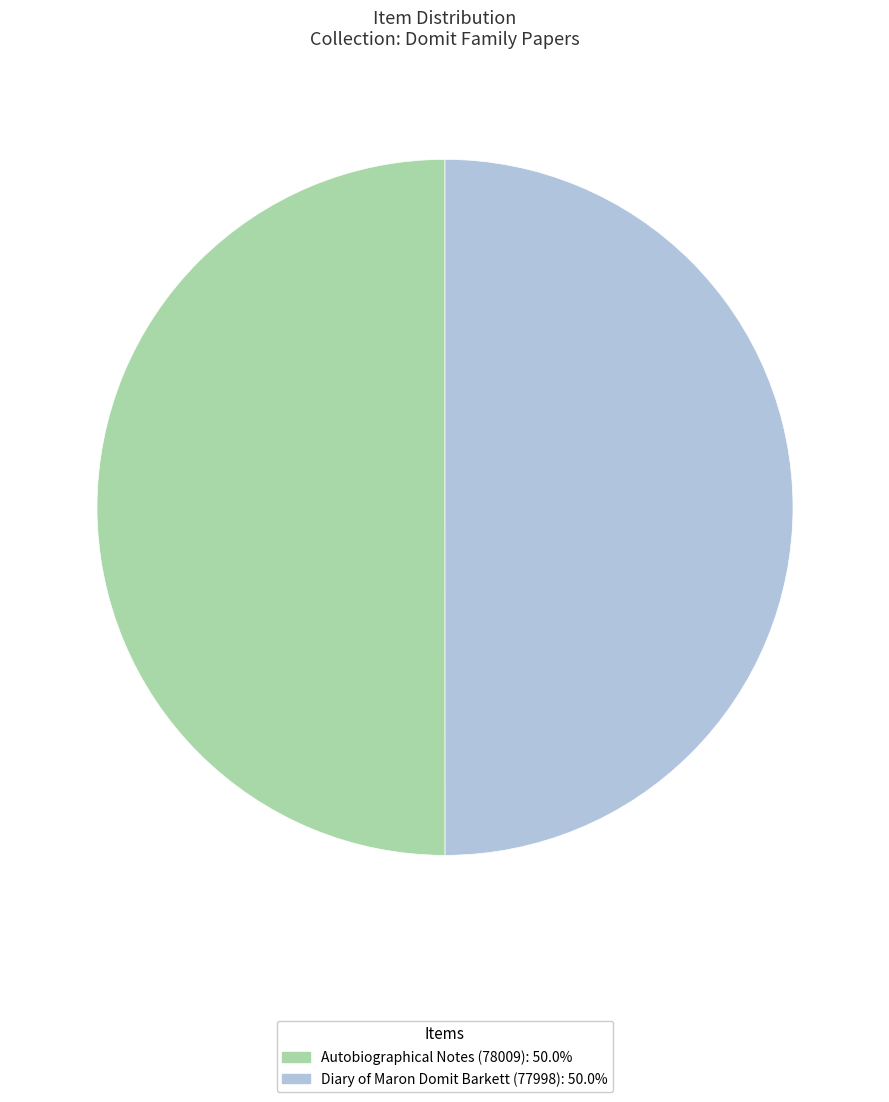

How many slices are in this pie chart?

2